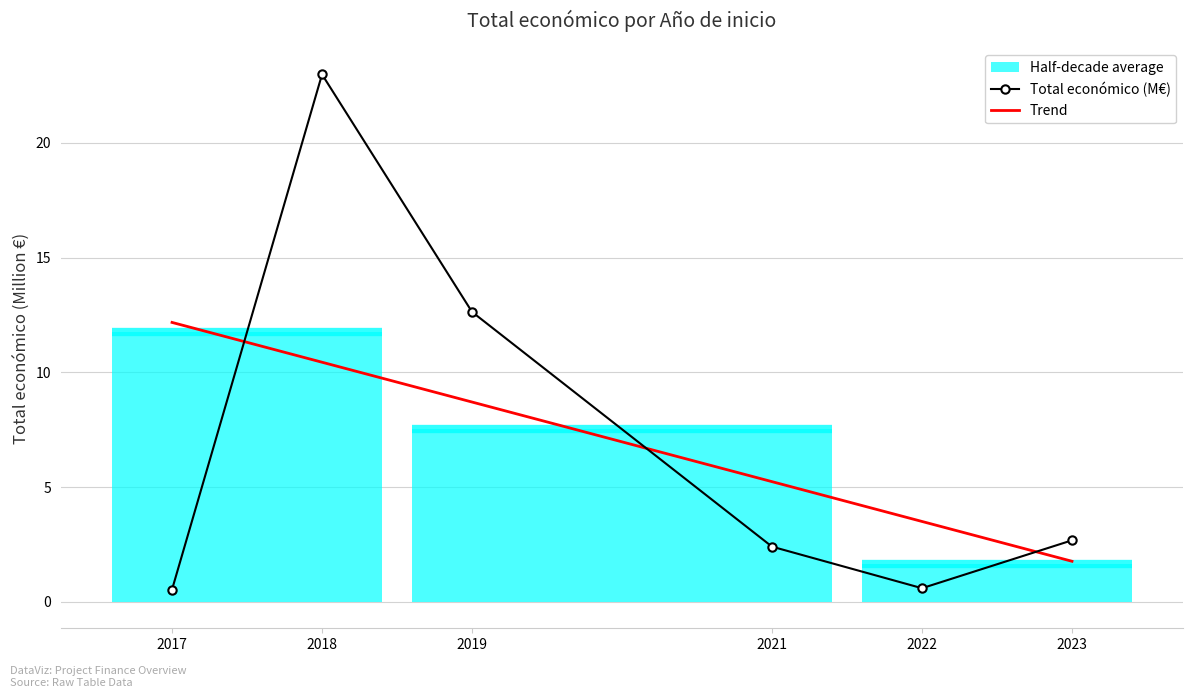

How many intersections are there between Trend and Total económico (M€)?

3